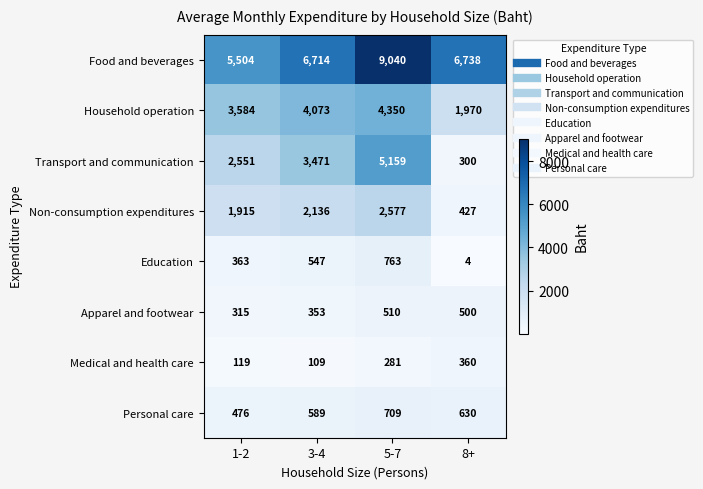

Where is Medical and health care nearest to the value 234?

5-7